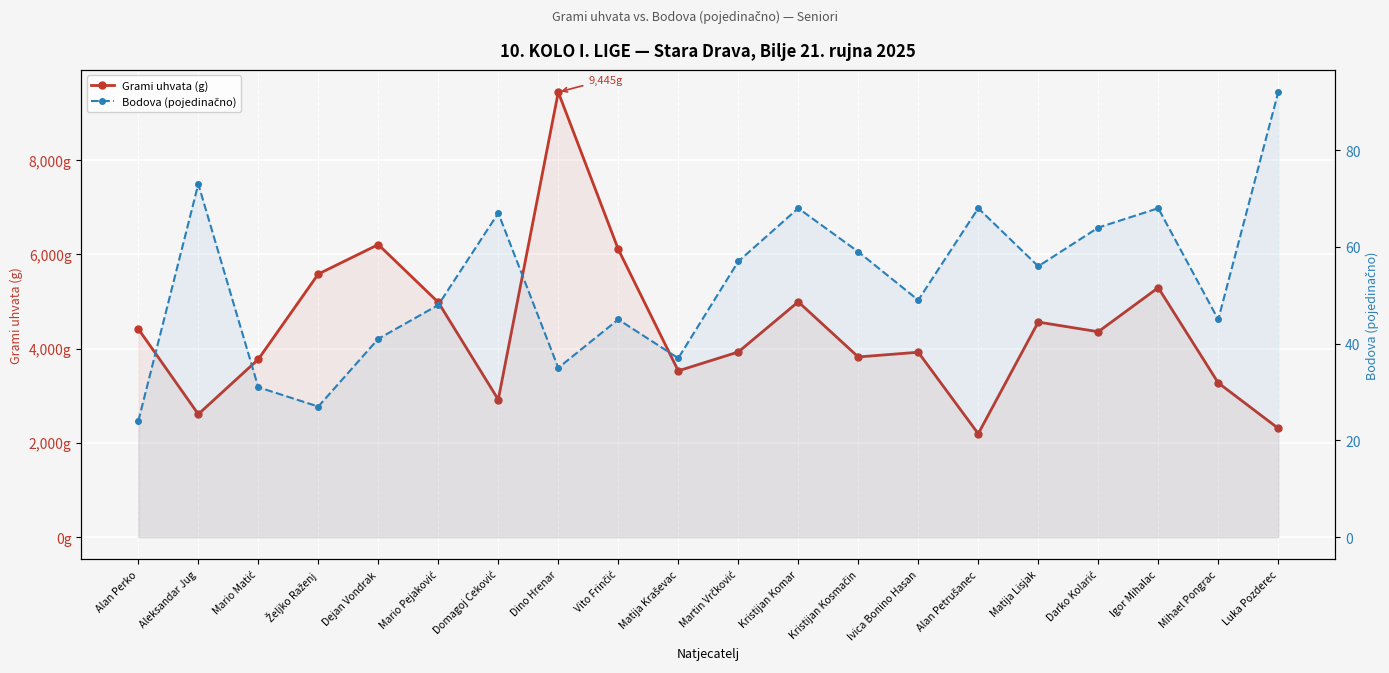

What is the difference between the highest and lowest values at Domagoj Ceković?

2853